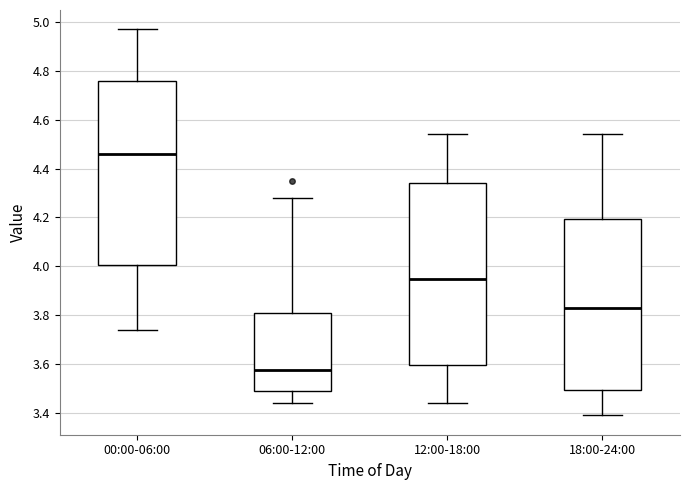

Which box has the lowest median line?

06:00-12:00